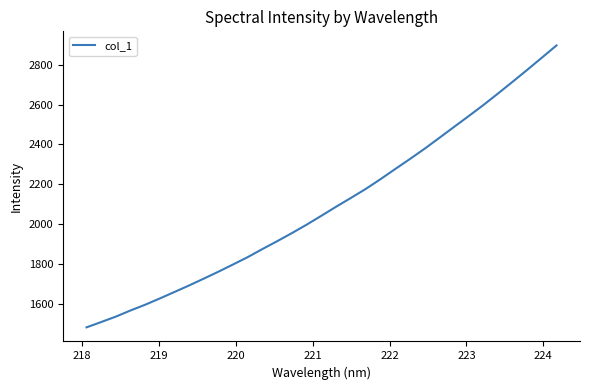

What is the difference between the maximum and minimum values?

1417.2